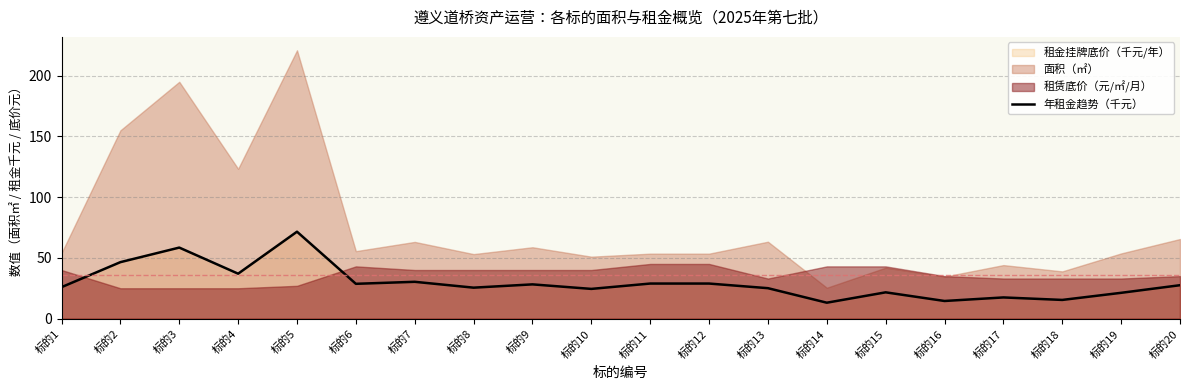

The value at 标的17 is 17.4. True or false?

True